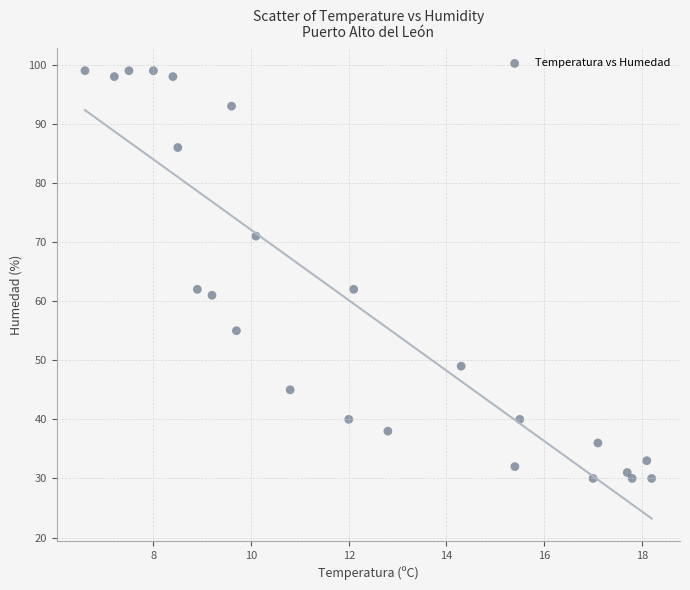

What is the range of Y values (max minus min)?

69